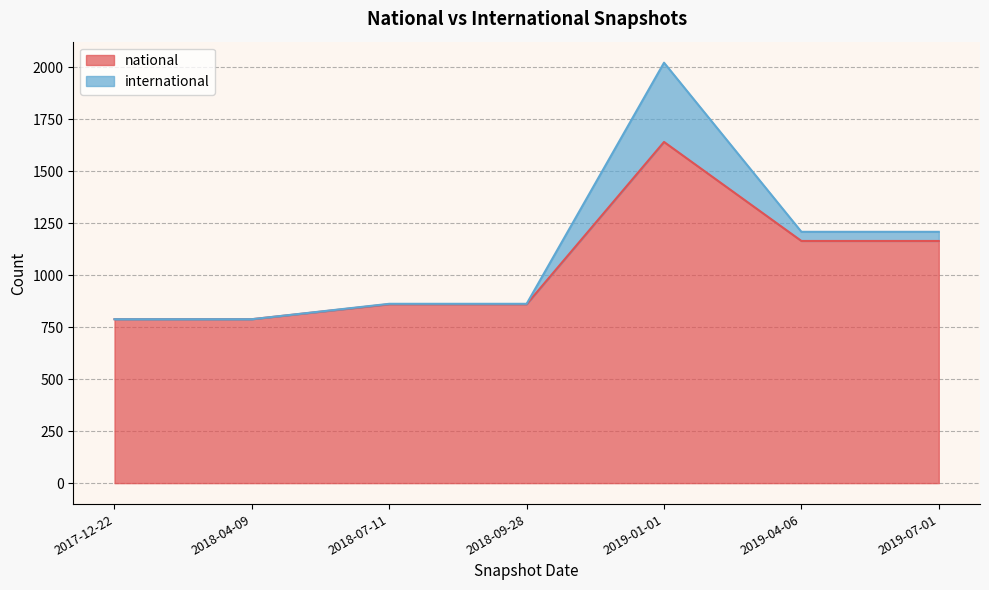

What is the difference between the maximum and minimum values in the national series?

852